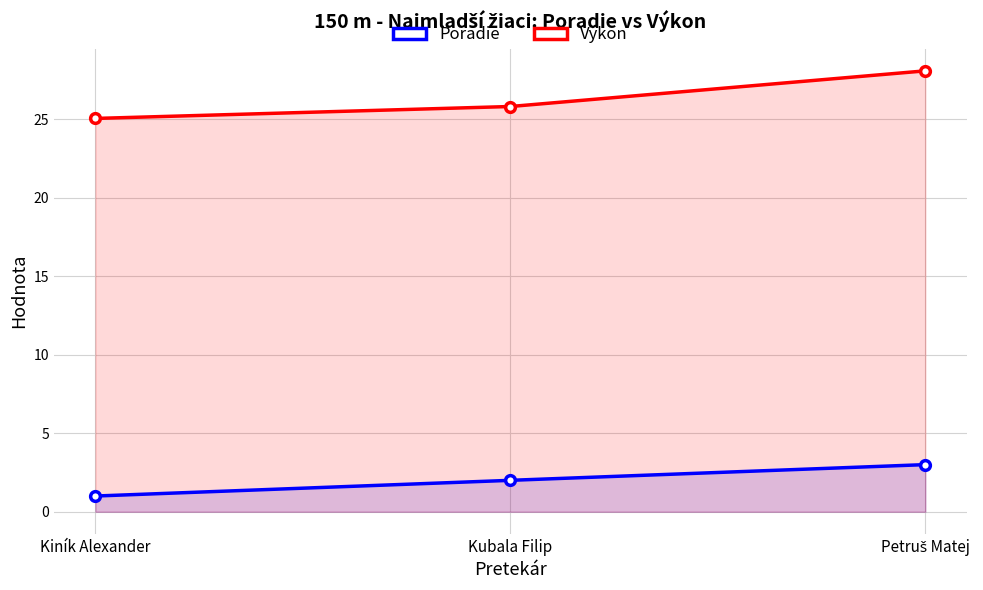

Does the chart have visible grid lines?

Yes